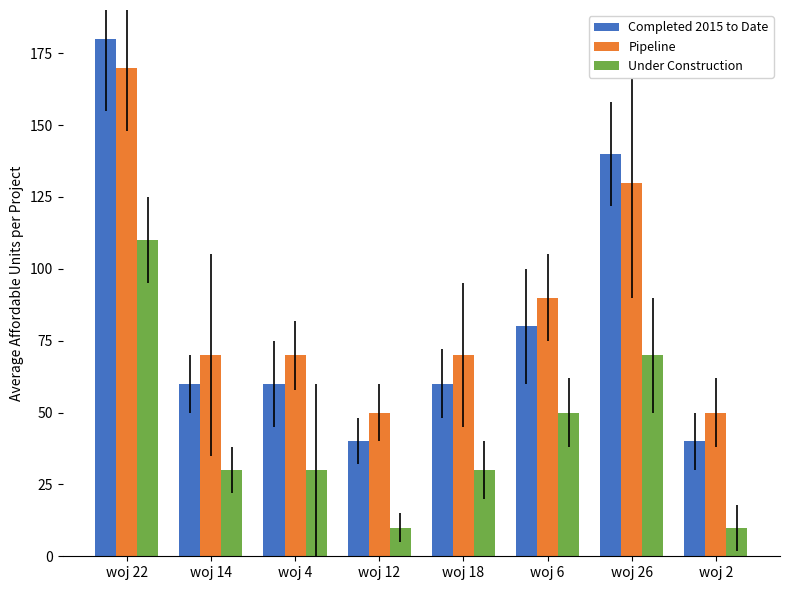

Rank the series by their maximum value, from highest to lowest.

Completed 2015 to Date, Pipeline, Under Construction